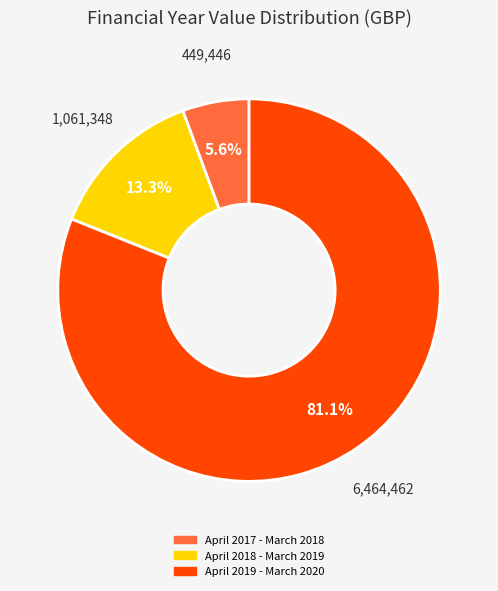

Approximately how many times larger is the value at April 2017 - March 2018 compared to April 2018 - March 2019?

0.4